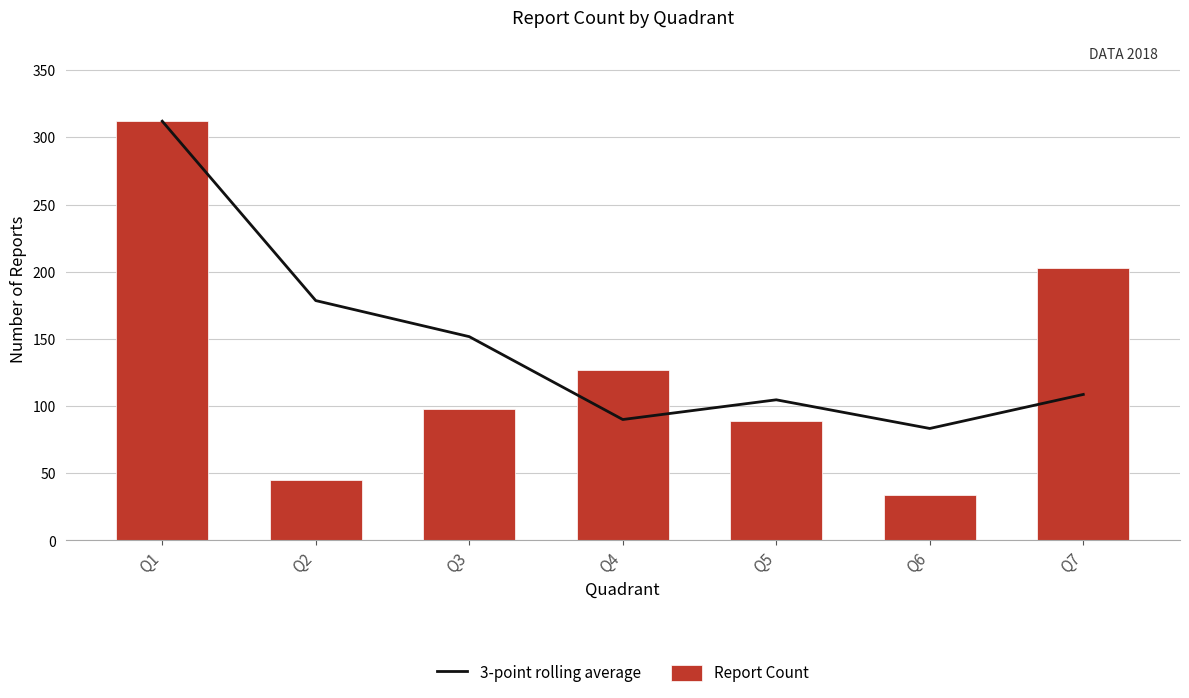

True or false: Report Count has a value of 152.1 at Q5.

False